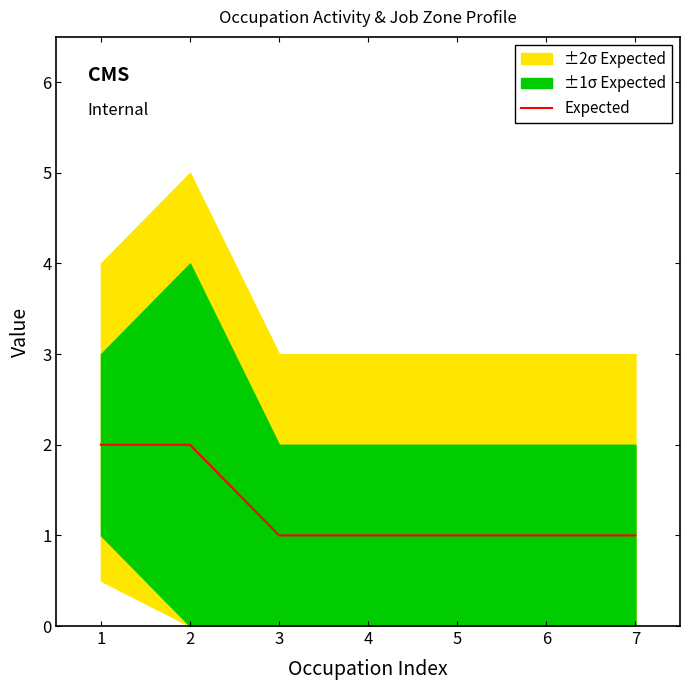

The Expected series shows 1 at 6. True or false?

True